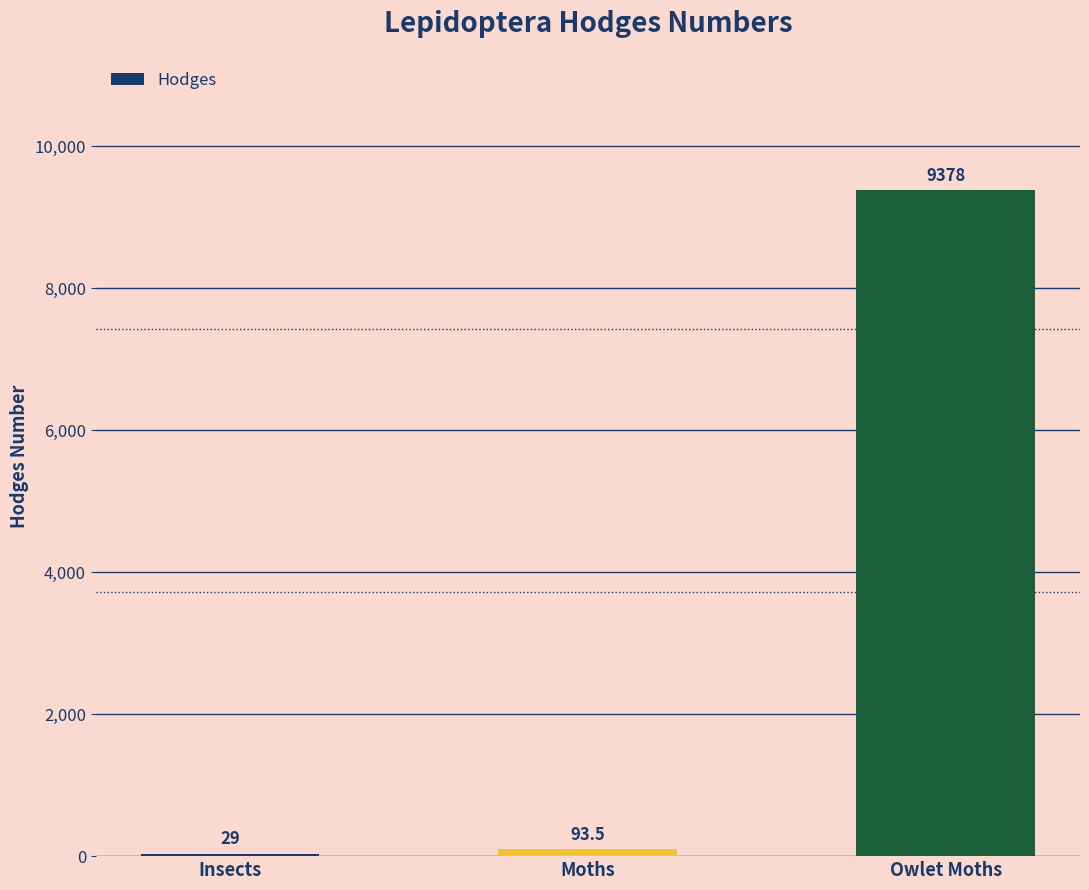

What is the change in value from Insects to Moths?

+64.5